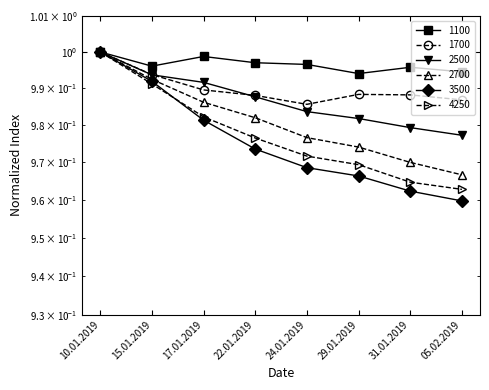

Rank the series at 22.01.2019 from lowest to highest value.

3500, 4250, 2700, 2500, 1700, 1100